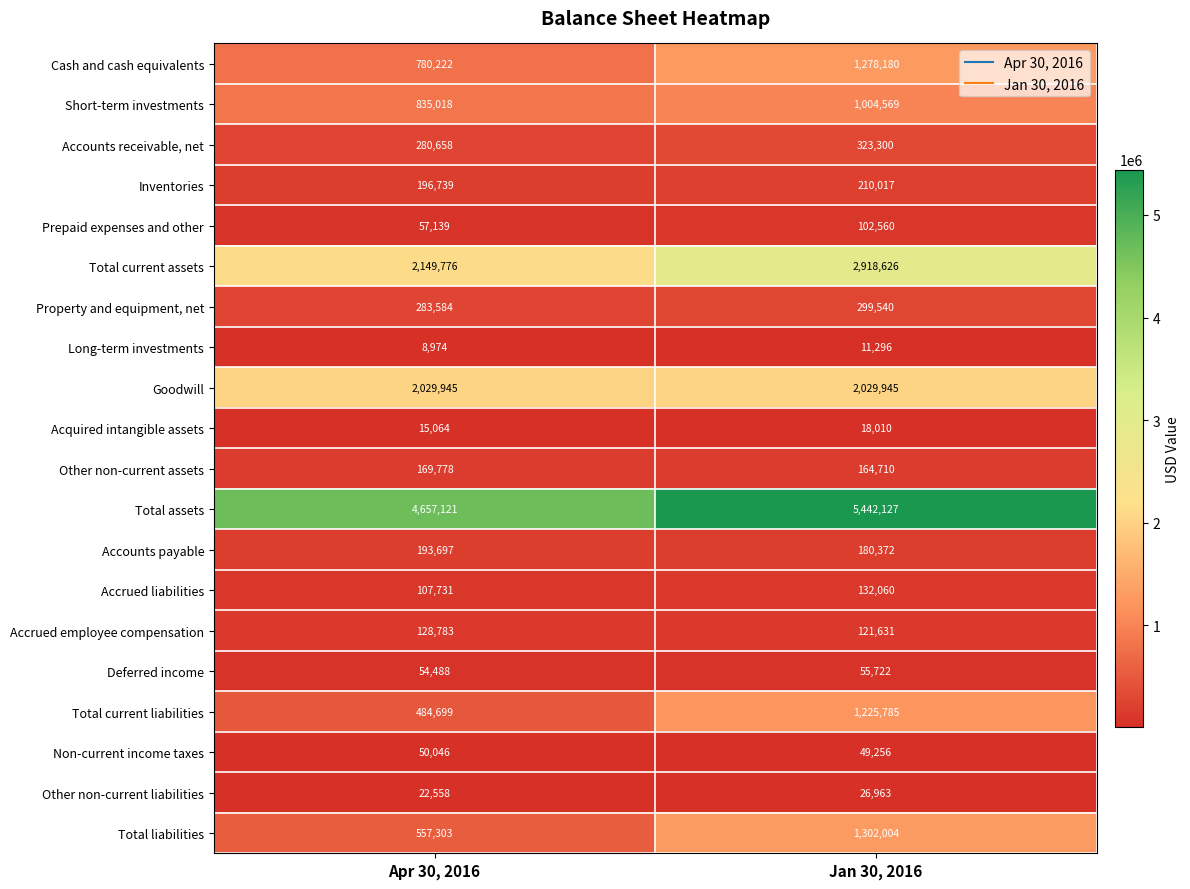

What is the difference between the maximum and minimum values in the Deferred income series?

1234